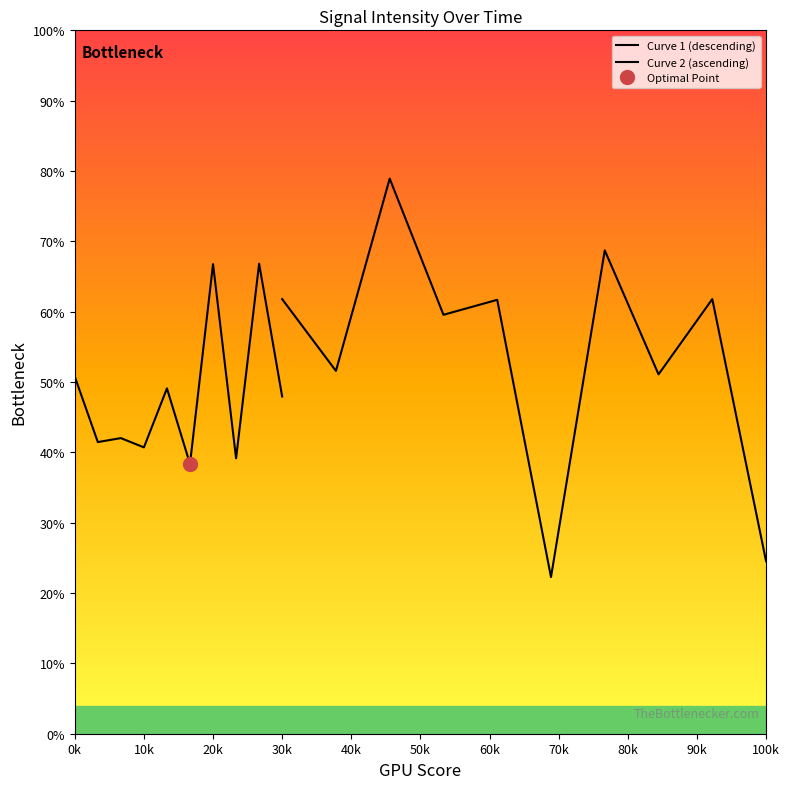

Between 80k and 60k, which is larger?

80k